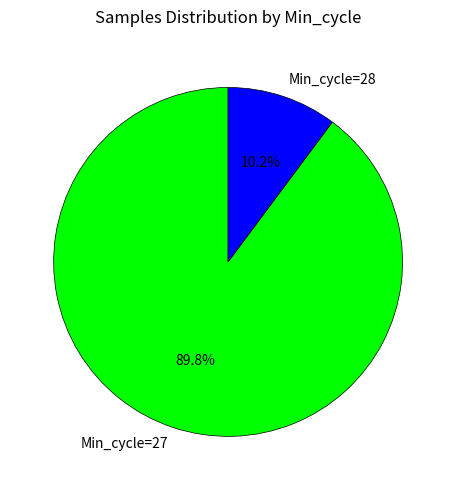

Which slice is the largest?

Min_cycle=27